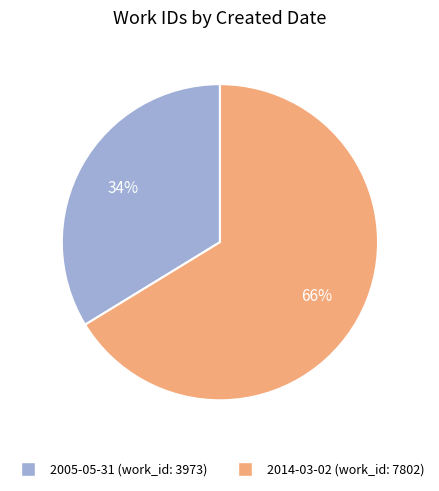

To the nearest percent, what is the average slice percentage?

50%